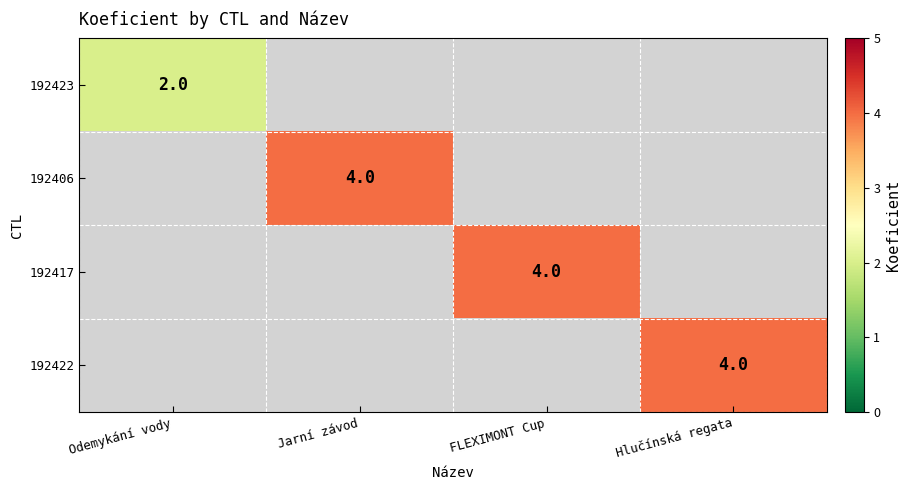

Is it true that 192422 equals 6.0 at Hlučínská regata?

False